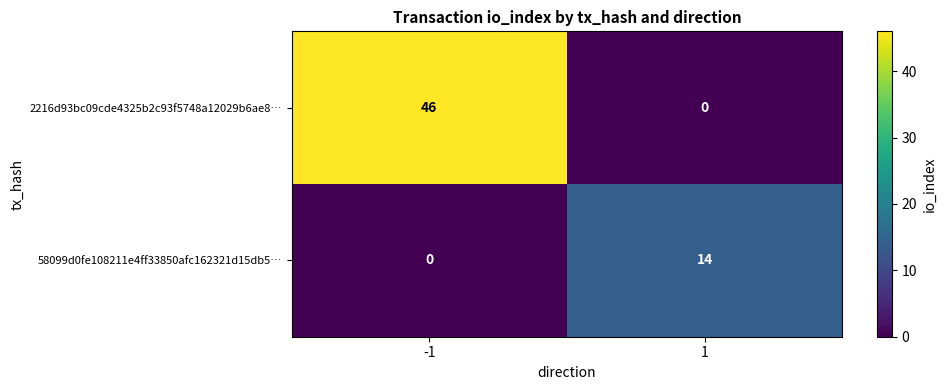

The 2216d93bc09cde4325b2c93f5748a12029b6ae8… series shows 46 at -1. True or false?

True